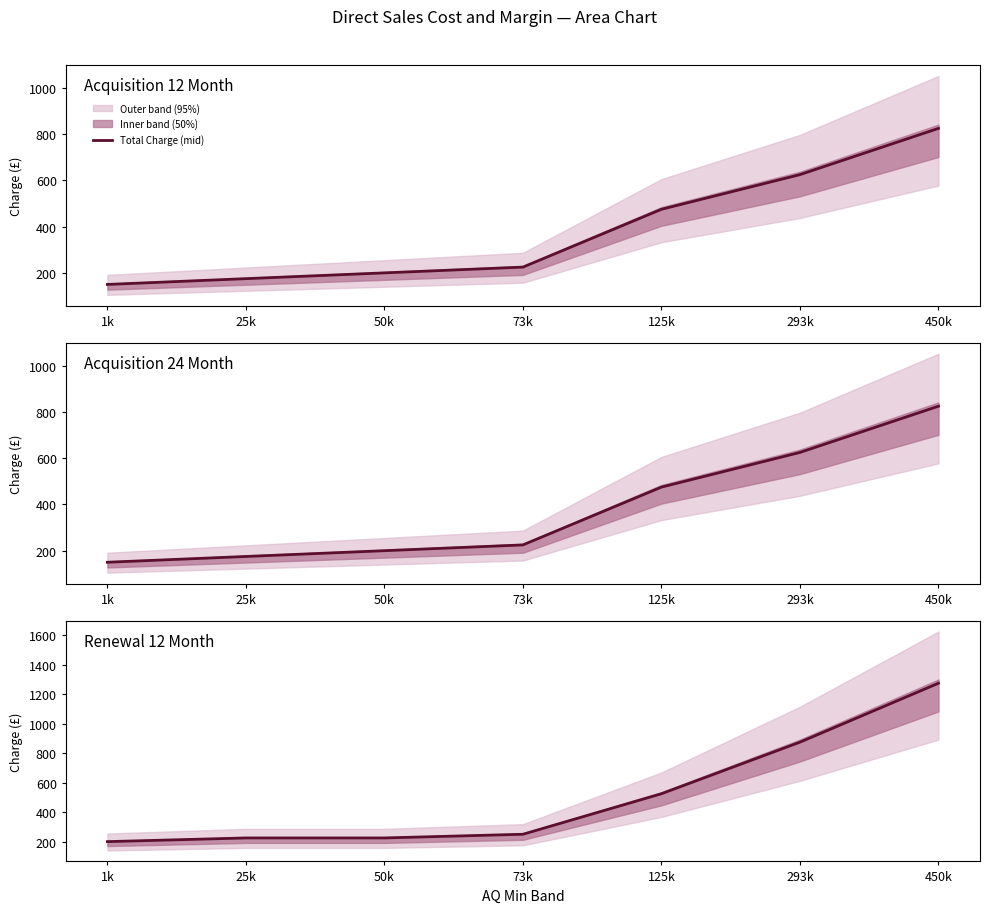

How many values exceed 250?

3